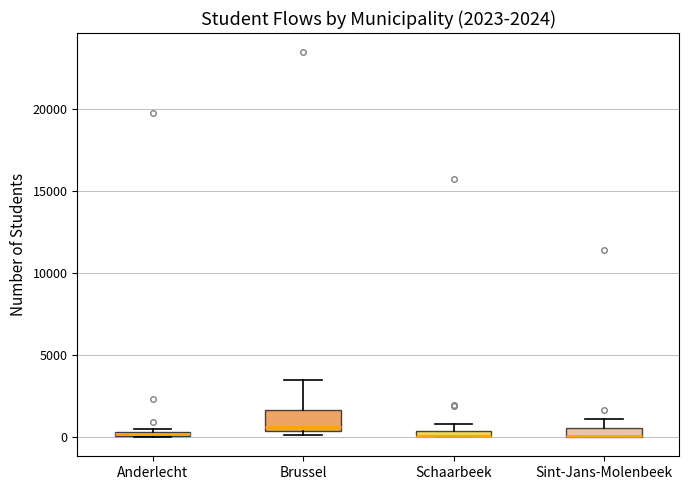

Which box is the tallest, from its lower edge to its upper edge?

Brussel